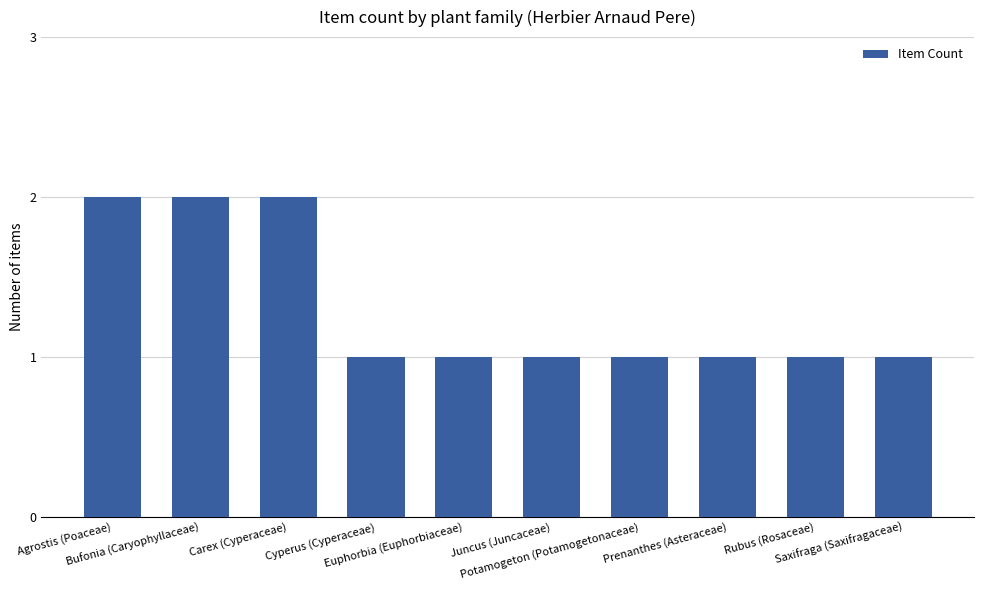

What is the label of the 4th bar from the left?

Cyperus (Cyperaceae)